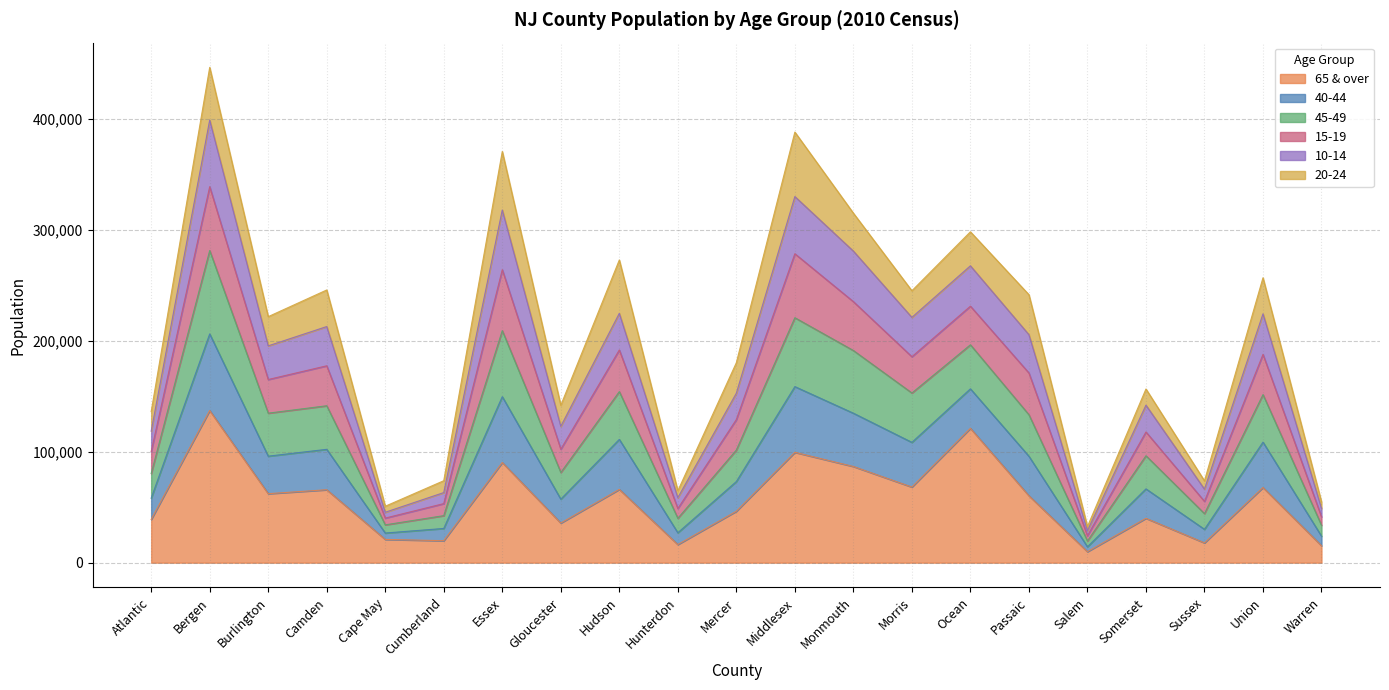

Does the chart have visible grid lines?

Yes